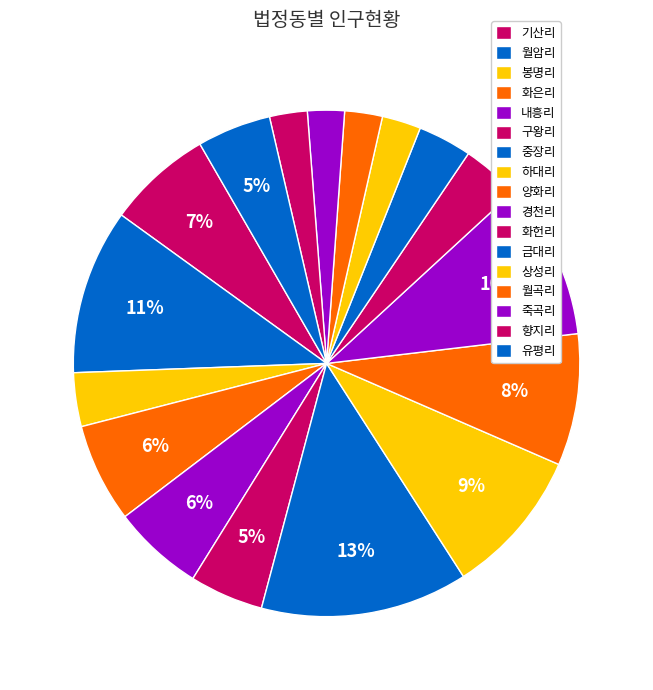

Do 월곡리 and 봉명리 together represent more than half of the pie?

No